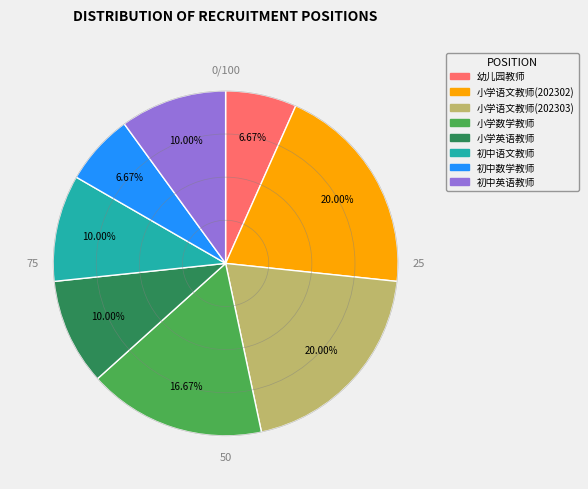

Combined, do 幼儿园教师 and 小学语文教师(202303) account for over 50%?

No